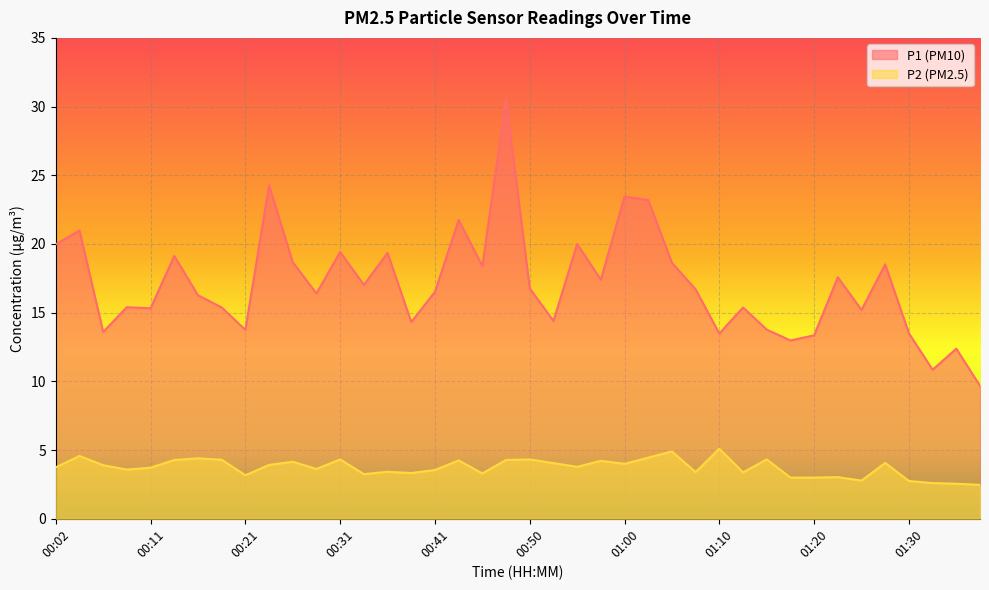

Between 01:30 and 00:02, which is larger?

00:02